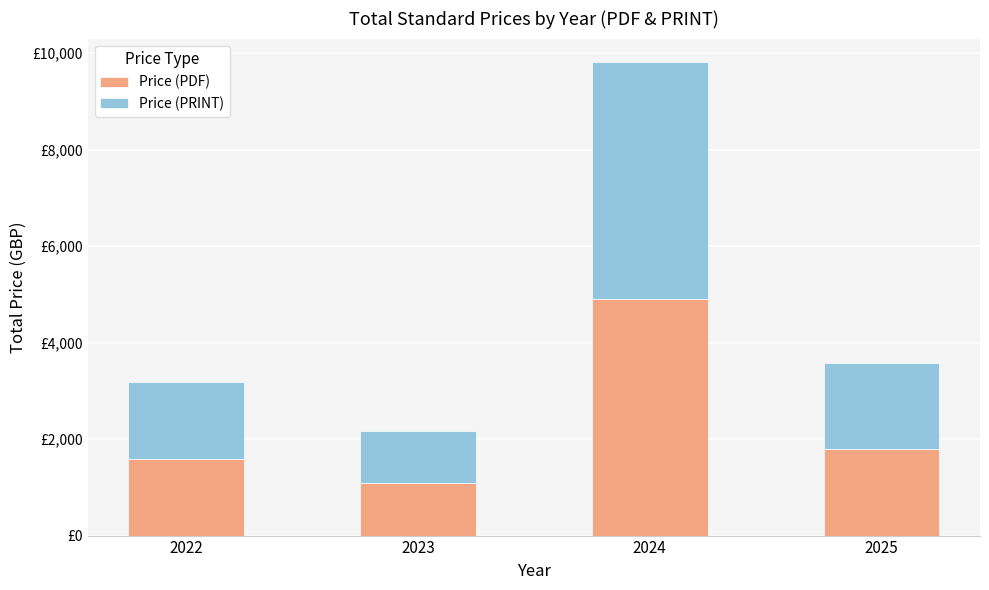

Are the bars grouped side by side (vs. stacked)?

No